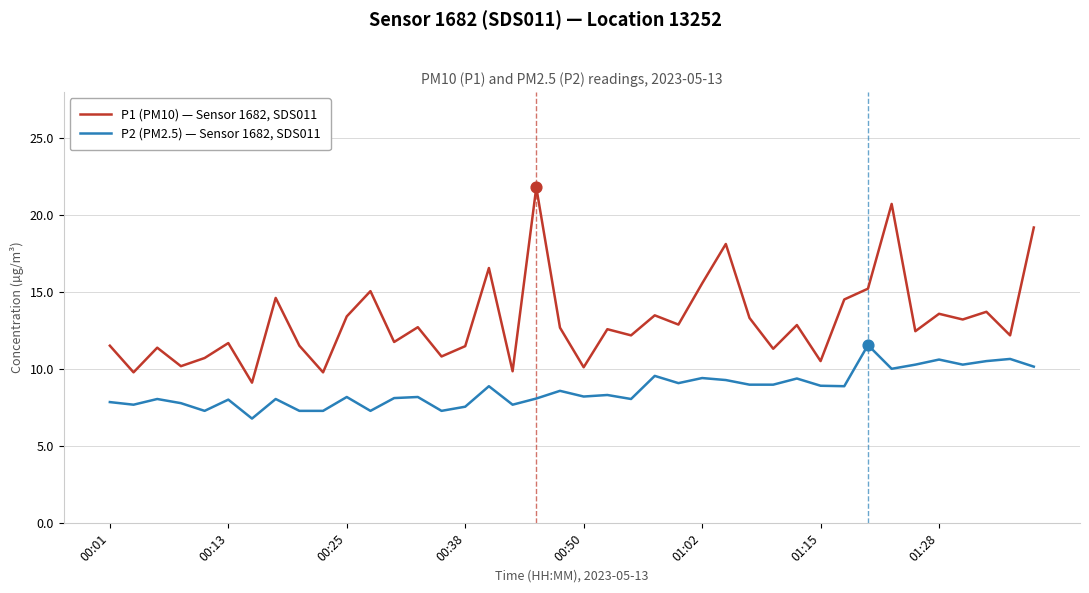

At how many categories does at least one series exceed 12?

24